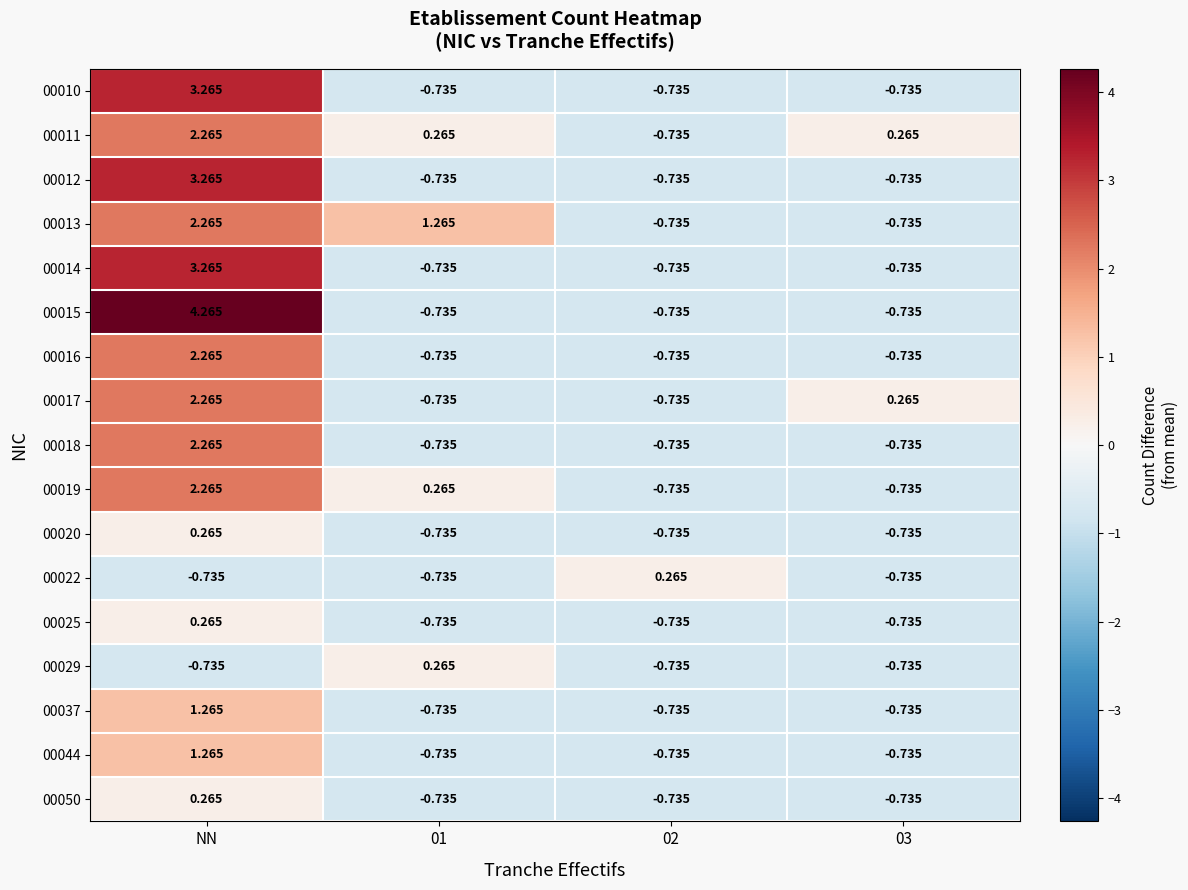

At which category is the sum across all series the highest?

NN